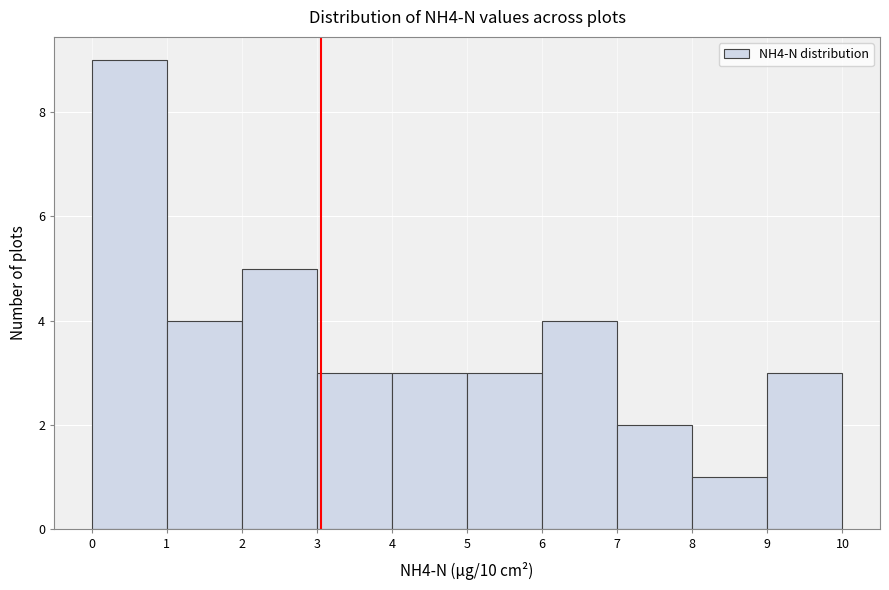

Reading left to right, list every bar in this chart as the range it spans on the x-axis followed by its height. The values are not printed on the chart, so give them approximately, as read against the axis.

0 to 1: 9
1 to 2: 4
2 to 3: 5
3 to 4: 3
4 to 5: 3
5 to 6: 3
6 to 7: 4
7 to 8: 2
8 to 9: 1
9 to 10: 3